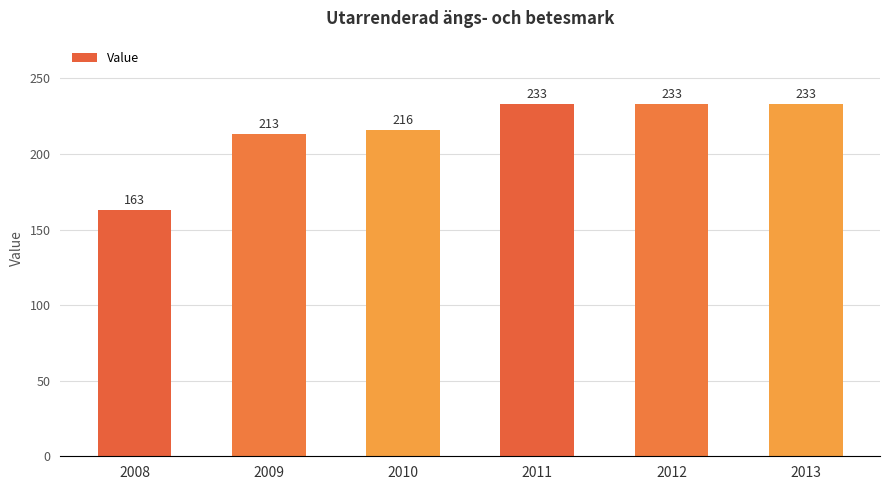

Read the value at 2008, to the nearest 10.

160